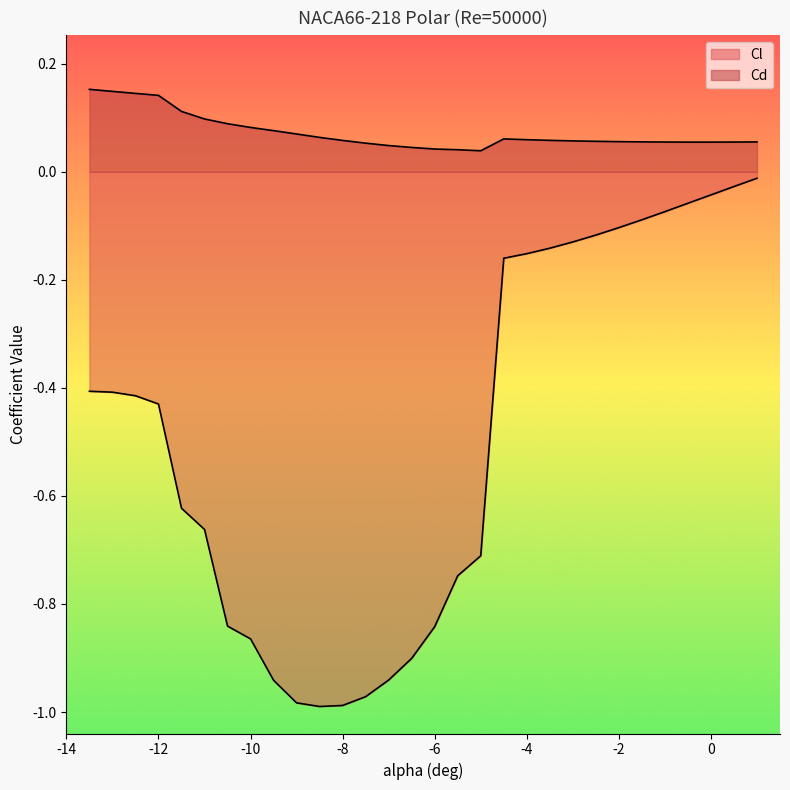

Which category has the lowest value in the Cl series?

-8.5